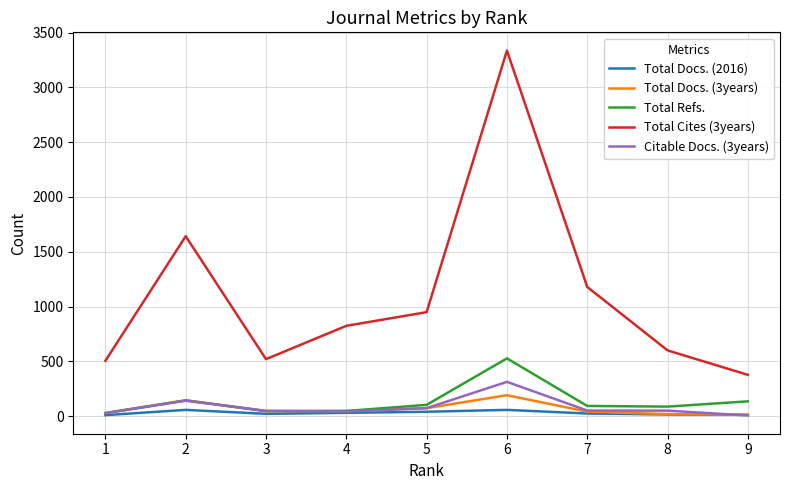

Is it true that Total Cites (3years) equals 1417 at 4?

False